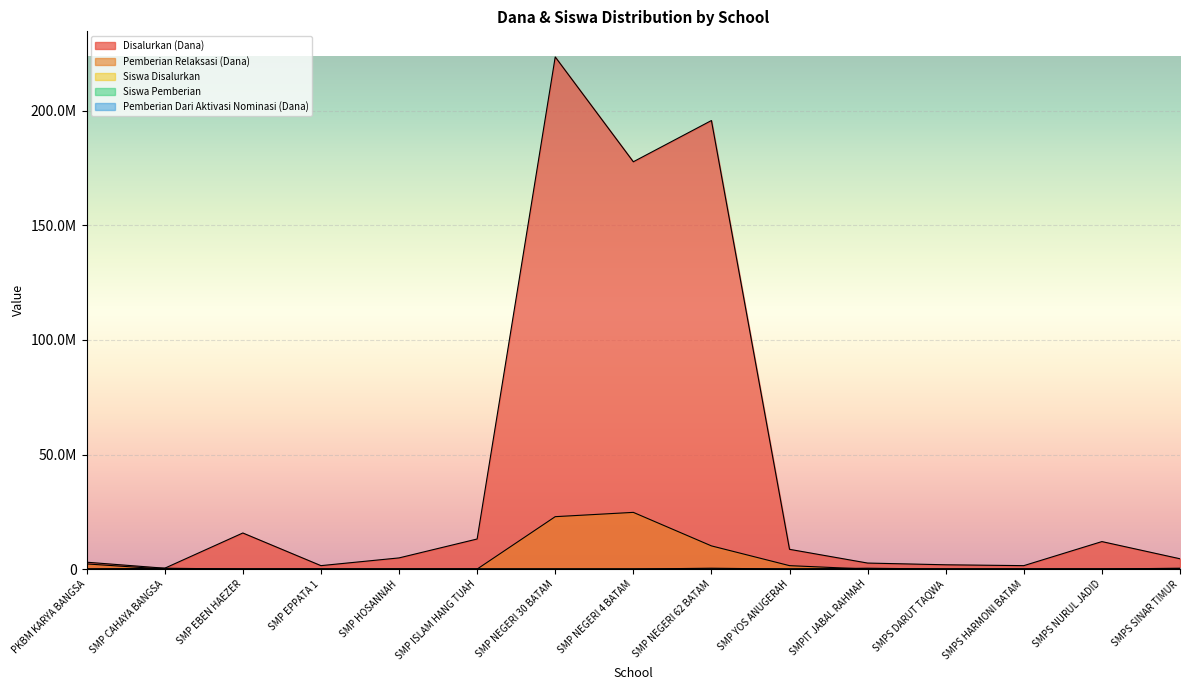

What is the total value across all series at SMPS NURUL JADID?

12000038